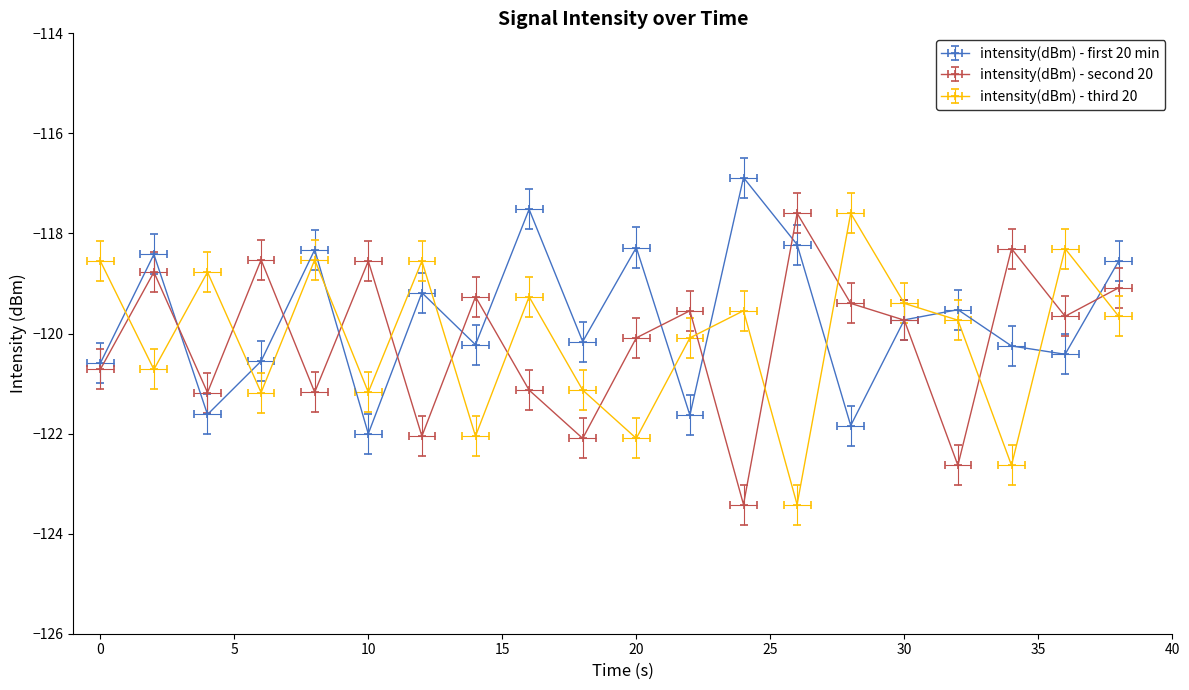

What is the difference between the maximum and second lowest values in the intensity(dBm) - second 20 series?

5.0